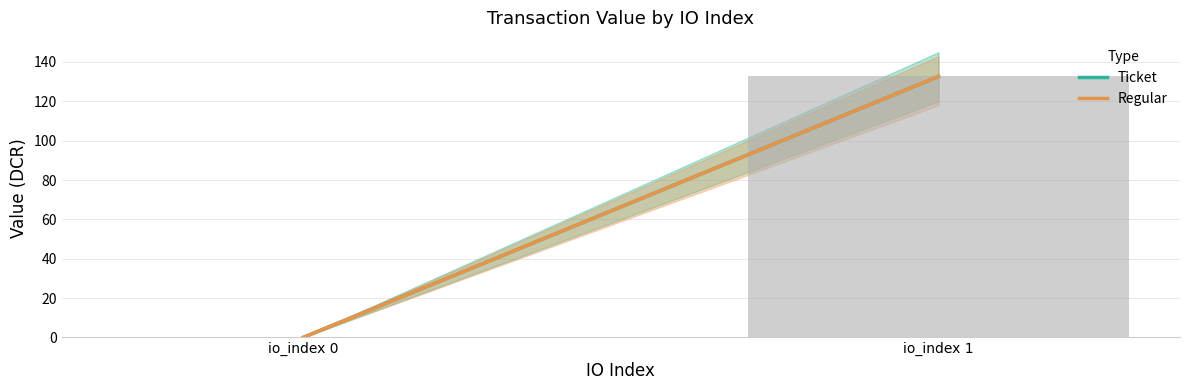

What is the sum of the Regular values at io_index 1 and io_index 0?

132.7